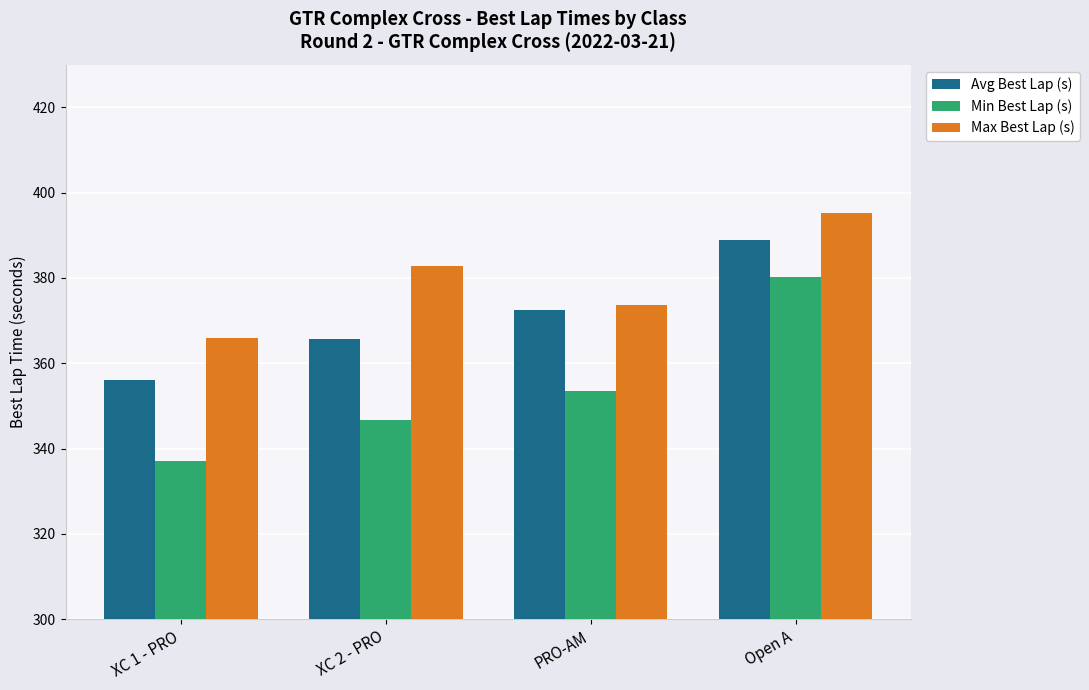

Between XC 1 - PRO and Open A, which series saw the biggest shift?

Min Best Lap (s)